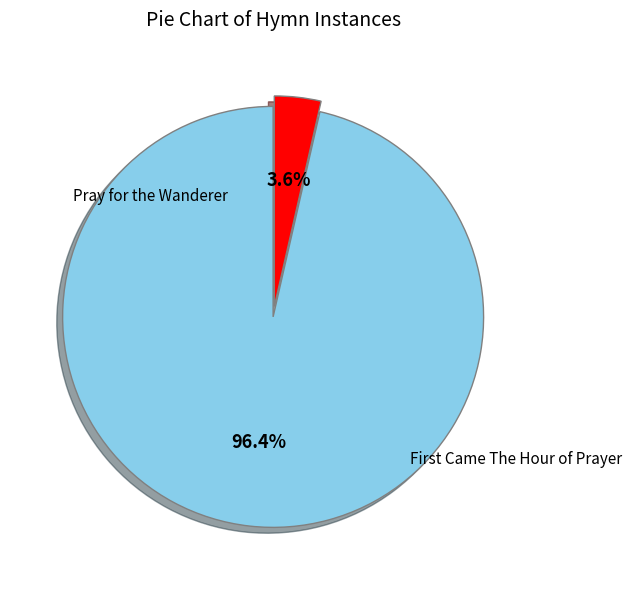

Does any single category account for the majority?

Yes